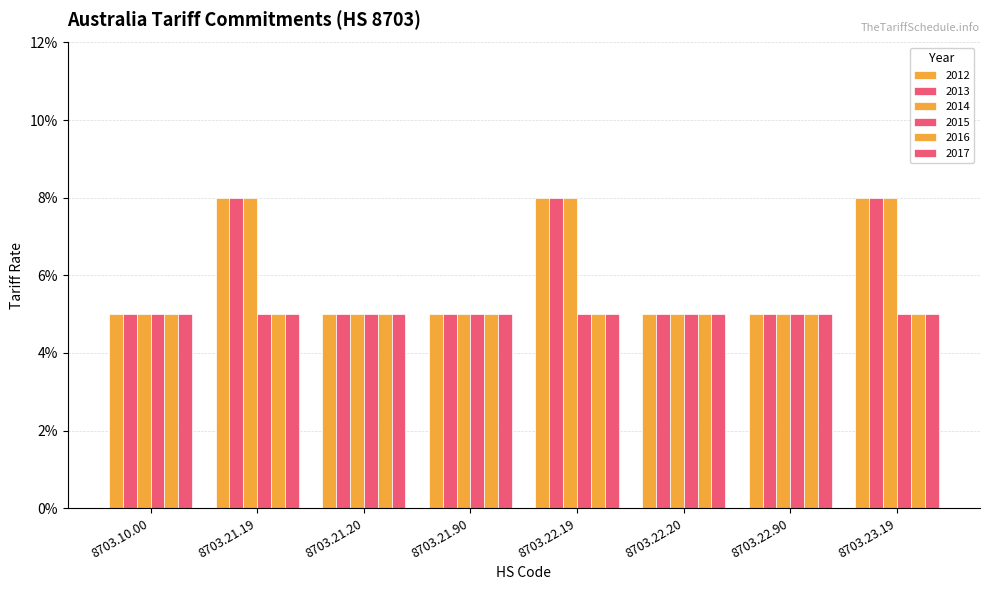

Are the bars horizontal?

No